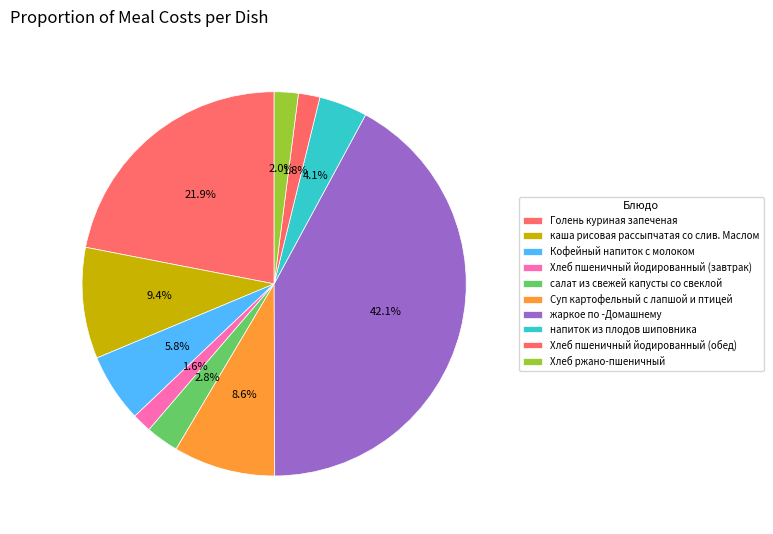

Count the number of slices in the pie.

10